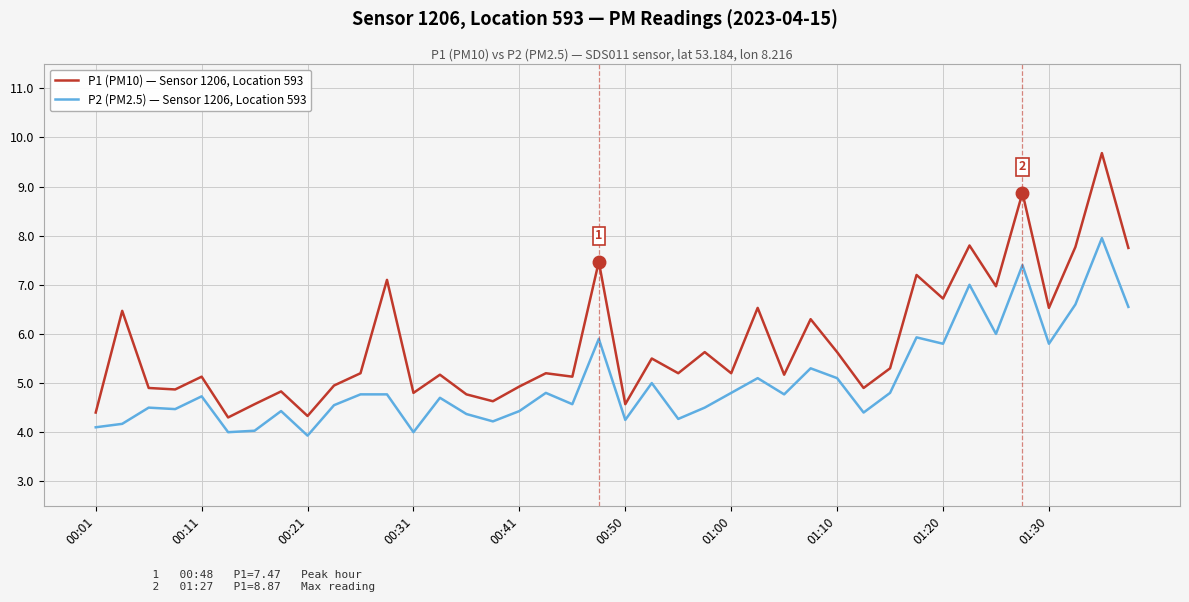

Which series has the largest range (max minus min)?

P1 (PM10) — Sensor 1206, Location 593